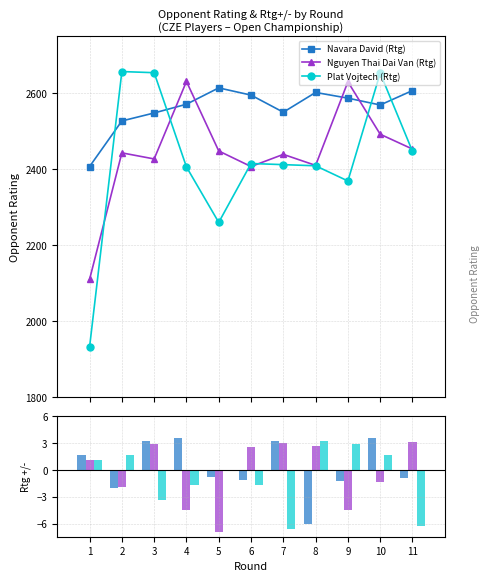

What are all the series names shown in the legend?

Navara David (Rtg), Nguyen Thai Dai Van (Rtg), Plat Vojtech (Rtg), Navara David (+/-), Nguyen Thai Dai Van (+/-), Plat Vojtech (+/-)